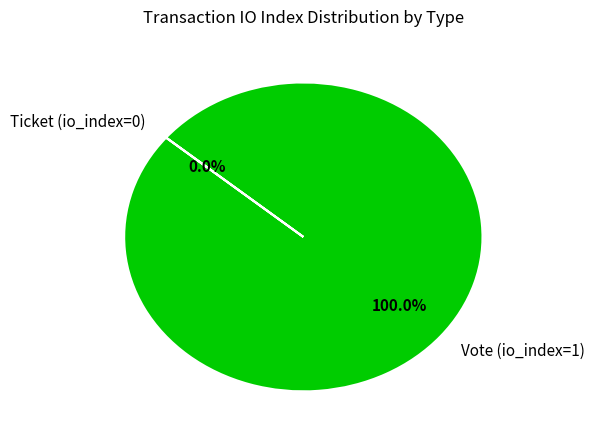

The Vote (io_index=1) slice represents 92% of the pie. True or false?

False